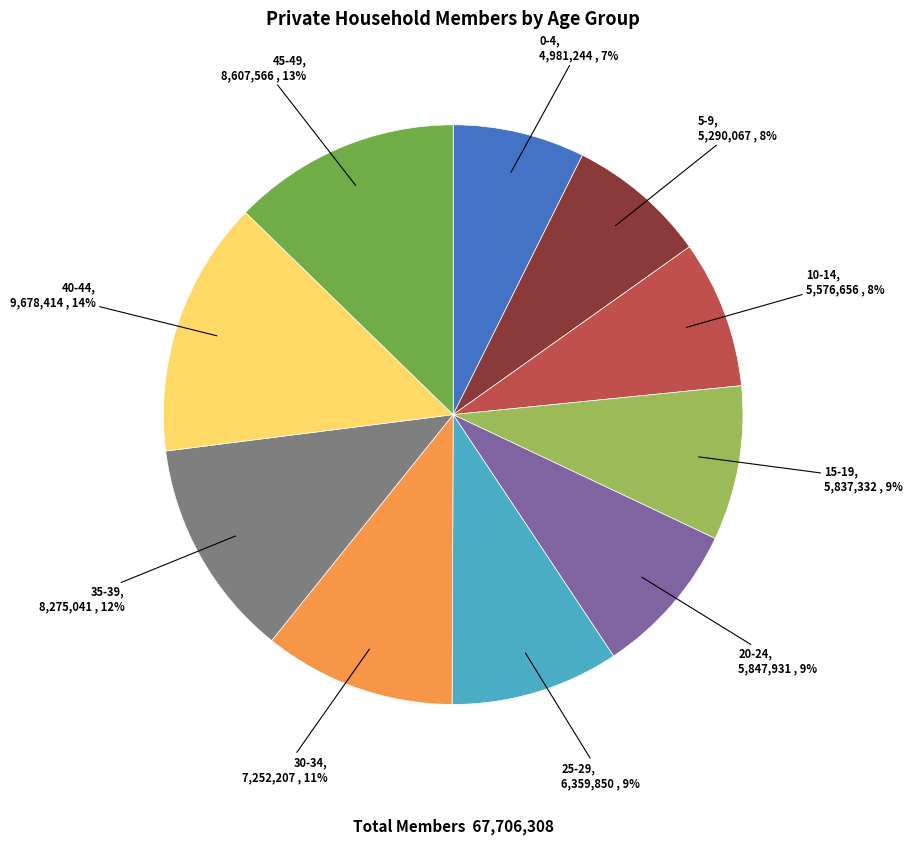

To the nearest percent, what is the difference between the largest and smallest slice percentages?

7%